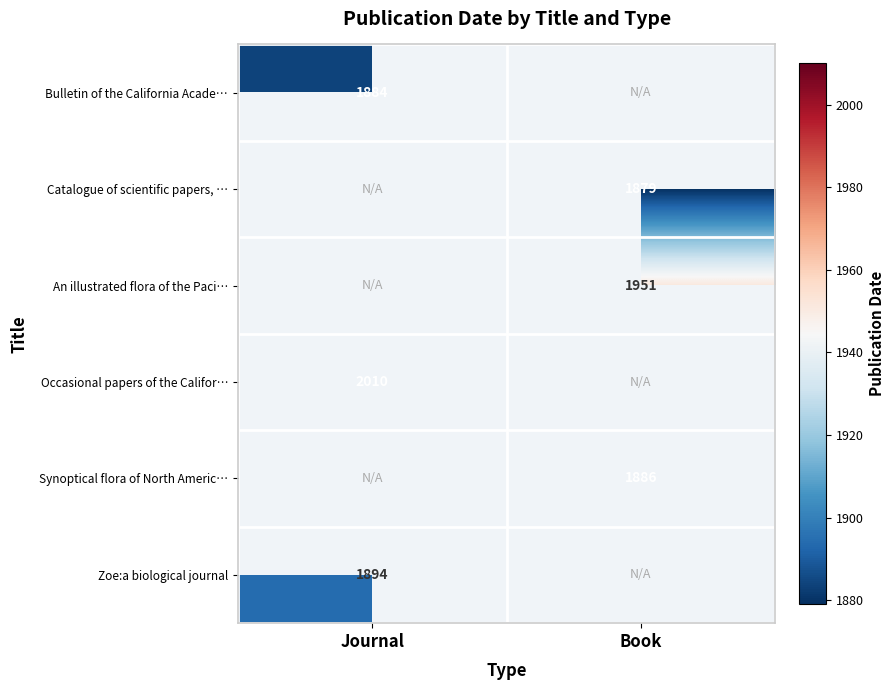

How many categories are shown in the chart?

2